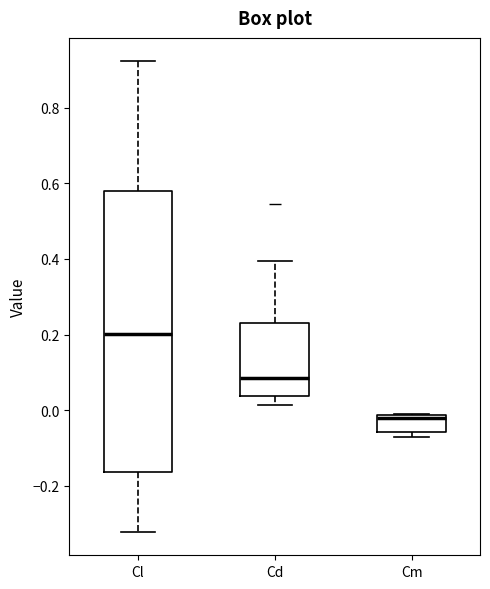

Reading left to right, read every box against the y-axis: the position of its median line, the range the box covers, and the ends of its whiskers. The values are not printed on the chart, so give them approximately, as read against the axis.

Cl: median 0.20, box -0.16 to 0.58, whiskers -0.32 to 0.92
Cd: median 0.08, box 0.04 to 0.24, whiskers 0.02 to 0.40
Cm: median -0.02 (just below the box's upper edge), box -0.06 to -0.02, whiskers -0.06 (just below the box's lower edge) to -0.02